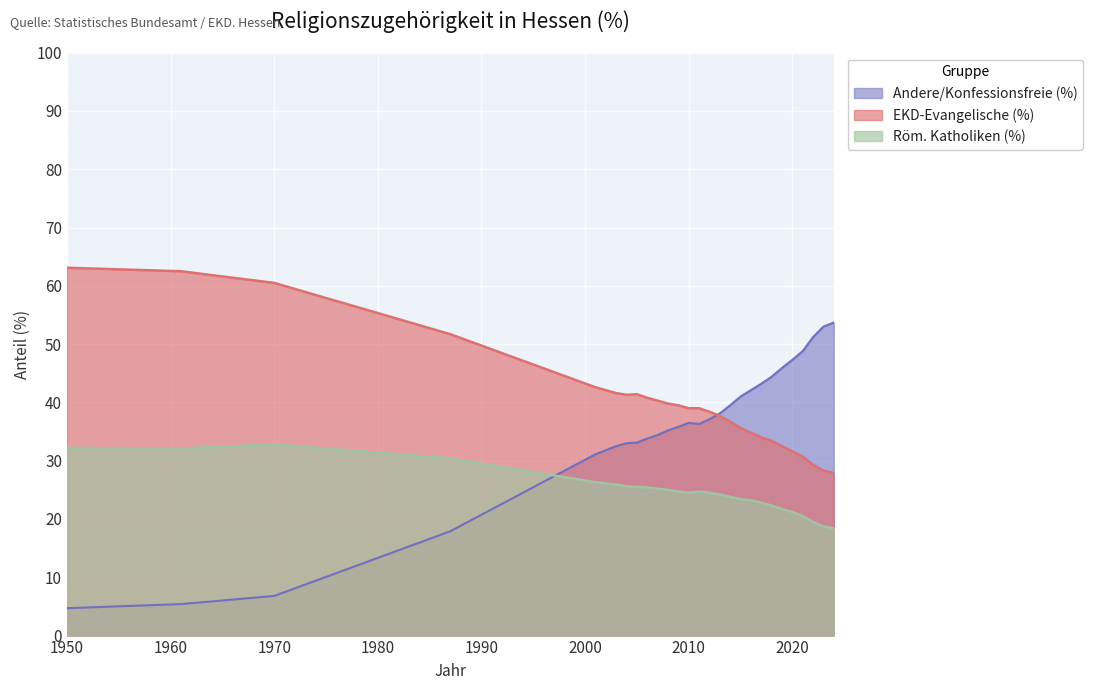

At which category is the sum across all series the highest?

1970